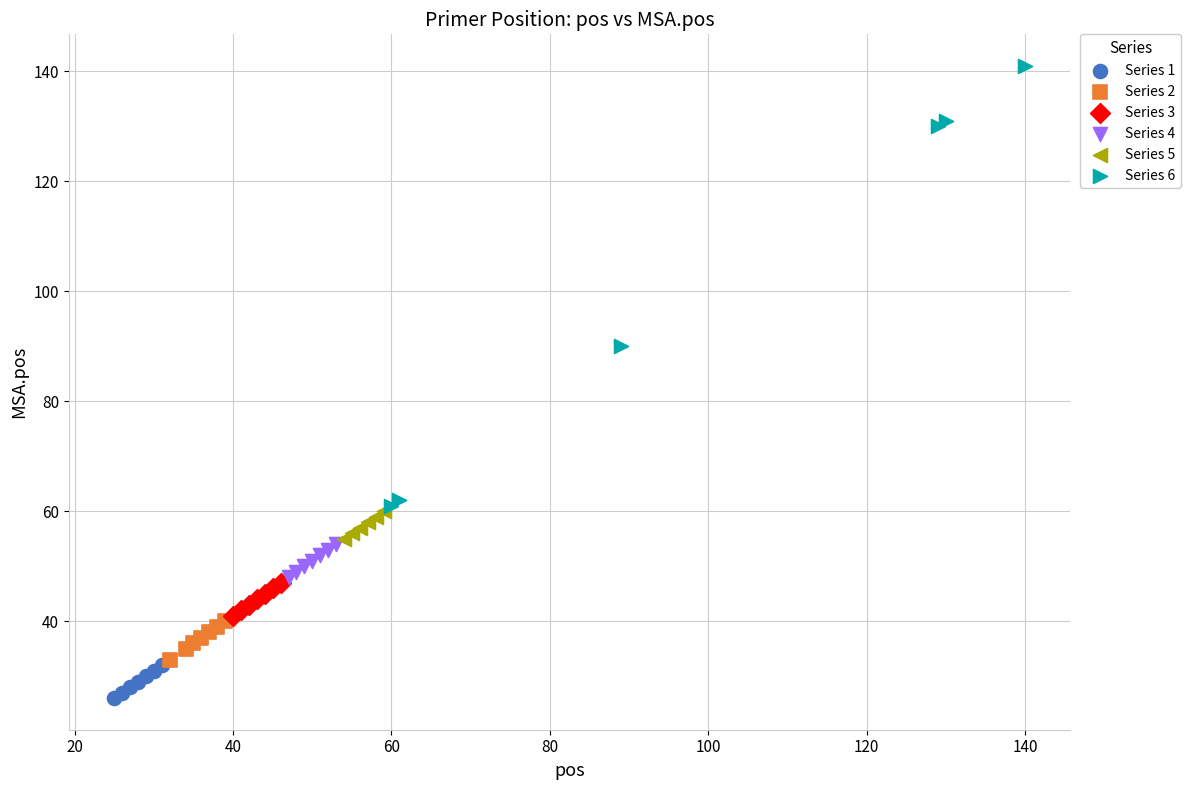

Which series contains the highest Y value?

Series 6